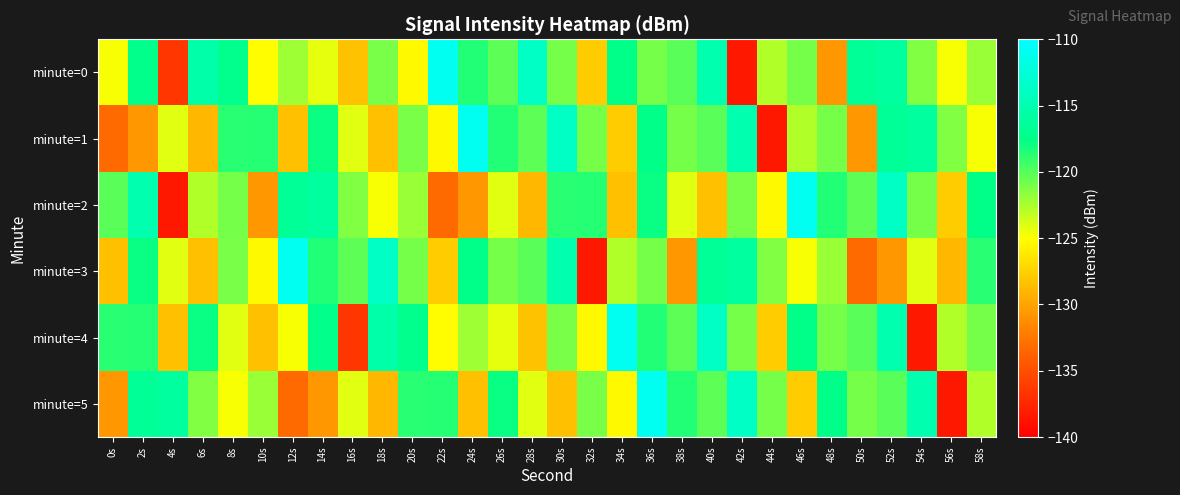

Reading left to right, transcribe all the data shown in this chart.

minute=0: 0s=-124.8	2s=-117.3	4s=-136.6	6s=-115.4	8s=-117.2	10s=-125.0	12s=-122.1	14s=-124.2	16s=-128.3	18s=-121.1	20s=-125.3	22s=-111.0	24s=-118.5	26s=-120.2	28s=-113.7	30s=-120.9	32s=-127.7	34s=-117.5	36s=-120.9	38s=-120.2	40s=-115.1	42s=-138.4	44s=-122.7	46s=-120.9	48s=-130.6	50s=-116.6	52s=-116.0	54s=-121.3	56s=-124.8	58s=-122.0
minute=1: 0s=-133.3	2s=-130.7	4s=-124.1	6s=-129.0	8s=-118.7	10s=-118.6	12s=-128.4	14s=-117.8	16s=-124.2	18s=-128.5	20s=-121.1	22s=-125.3	24s=-111.0	26s=-118.5	28s=-120.2	30s=-113.7	32s=-120.9	34s=-127.7	36s=-117.5	38s=-120.9	40s=-120.2	42s=-115.1	44s=-138.4	46s=-122.7	48s=-120.9	50s=-130.6	52s=-116.6	54s=-116.0	56s=-121.3	58s=-124.8
minute=2: 0s=-120.2	2s=-115.1	4s=-138.4	6s=-122.7	8s=-120.9	10s=-130.6	12s=-116.6	14s=-116.0	16s=-121.3	18s=-124.8	20s=-122.0	22s=-133.3	24s=-130.7	26s=-124.1	28s=-129.0	30s=-118.7	32s=-118.6	34s=-128.4	36s=-117.8	38s=-124.2	40s=-128.5	42s=-121.1	44s=-125.3	46s=-111.0	48s=-118.5	50s=-120.2	52s=-113.7	54s=-120.9	56s=-127.7	58s=-117.5
minute=3: 0s=-128.4	2s=-117.8	4s=-124.2	6s=-128.5	8s=-121.1	10s=-125.3	12s=-111.0	14s=-118.5	16s=-120.2	18s=-113.7	20s=-120.9	22s=-127.7	24s=-117.5	26s=-120.9	28s=-120.2	30s=-115.1	32s=-138.4	34s=-122.7	36s=-120.9	38s=-130.6	40s=-116.6	42s=-116.0	44s=-121.3	46s=-124.8	48s=-122.0	50s=-133.3	52s=-130.7	54s=-124.1	56s=-129.0	58s=-118.7
minute=4: 0s=-118.7	2s=-118.6	4s=-128.4	6s=-117.8	8s=-124.2	10s=-128.5	12s=-124.8	14s=-117.3	16s=-136.6	18s=-115.4	20s=-117.2	22s=-125.0	24s=-122.1	26s=-124.2	28s=-128.3	30s=-121.1	32s=-125.3	34s=-111.0	36s=-118.5	38s=-120.2	40s=-113.7	42s=-120.9	44s=-127.7	46s=-117.5	48s=-120.9	50s=-120.2	52s=-115.1	54s=-138.4	56s=-122.7	58s=-120.9
minute=5: 0s=-130.6	2s=-116.6	4s=-116.0	6s=-121.3	8s=-124.8	10s=-122.0	12s=-133.3	14s=-130.7	16s=-124.1	18s=-129.0	20s=-118.7	22s=-118.6	24s=-128.4	26s=-117.8	28s=-124.2	30s=-128.5	32s=-121.1	34s=-125.3	36s=-111.0	38s=-118.5	40s=-120.2	42s=-113.7	44s=-120.9	46s=-127.7	48s=-117.5	50s=-120.9	52s=-120.2	54s=-115.1	56s=-138.4	58s=-122.7